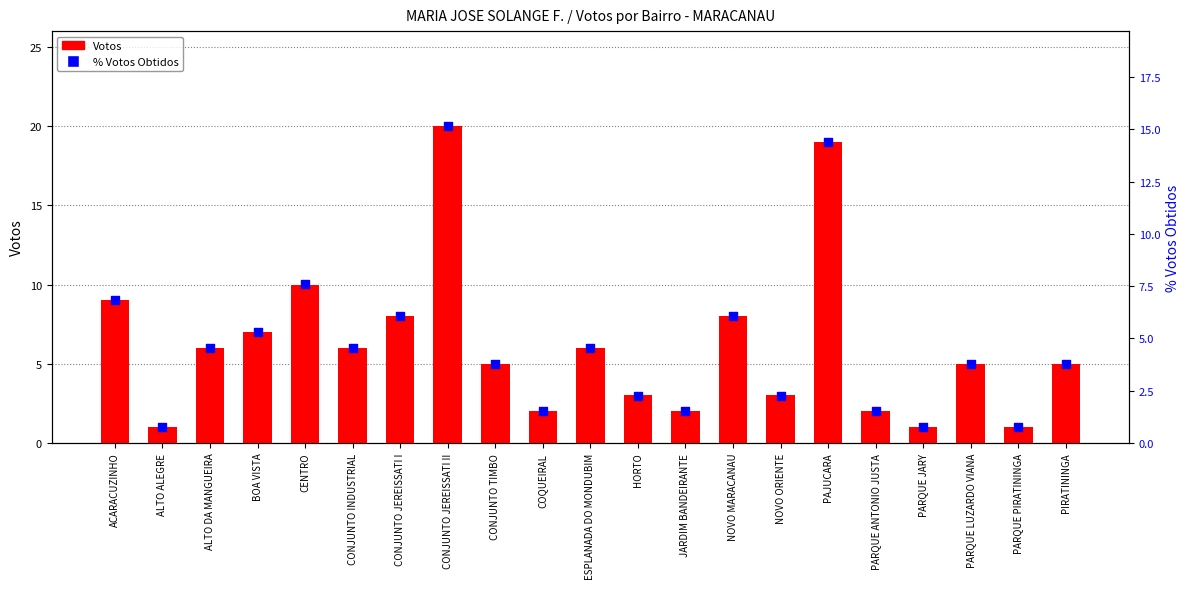

Which series reaches the maximum Y coordinate?

Votos